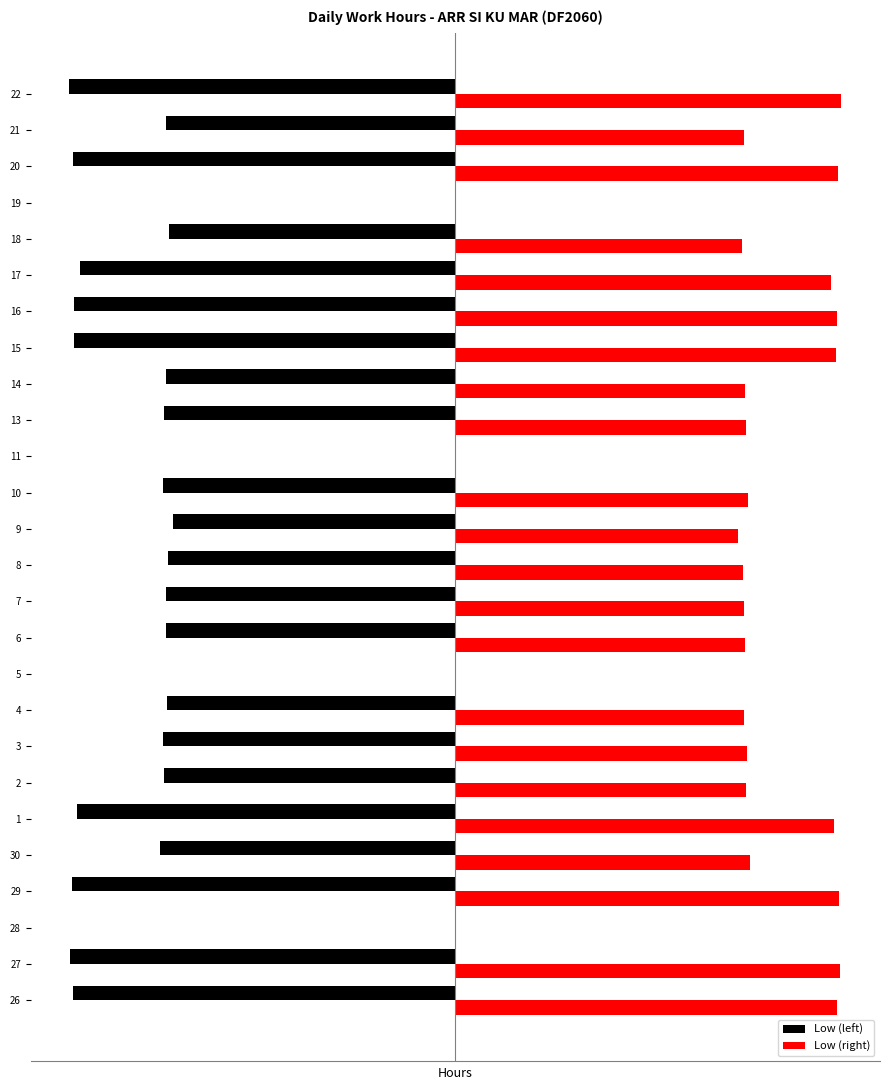

What is the spread (max minus min) of values at 3?

18.5